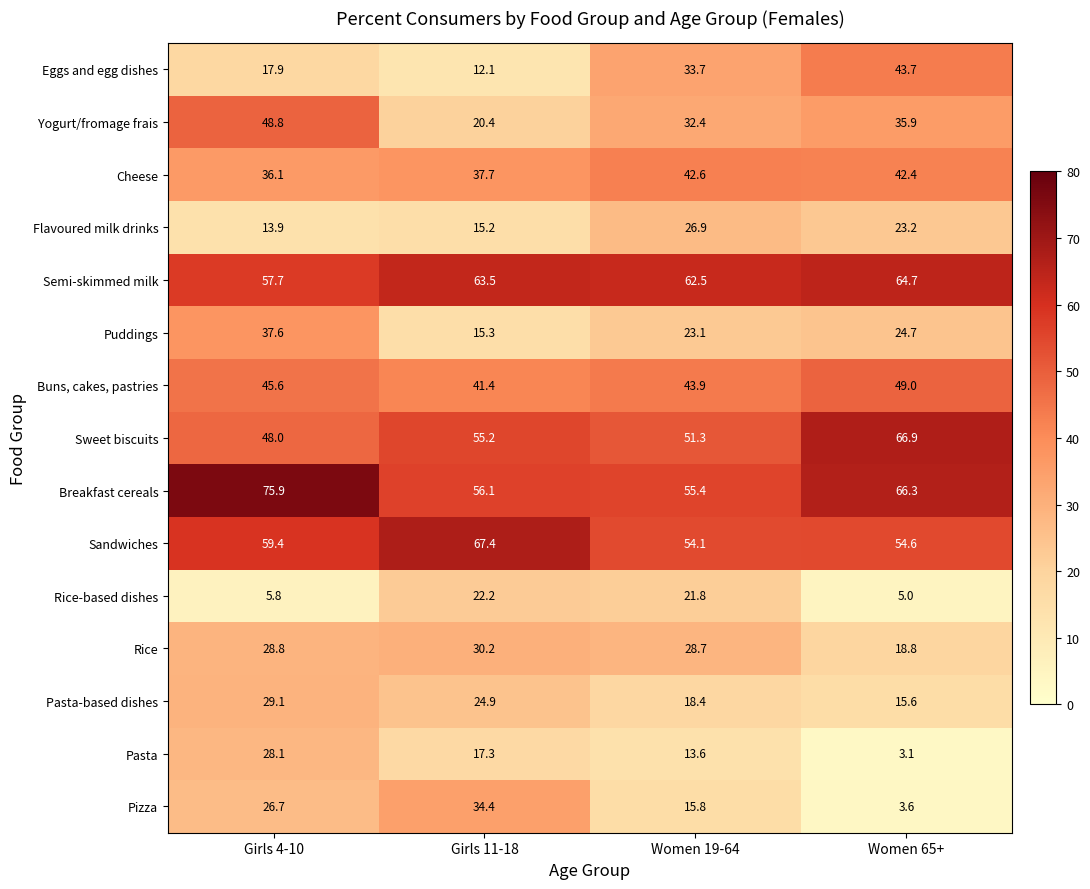

True or false: Pasta-based dishes has a value of 14.4 at Girls 11-18.

False